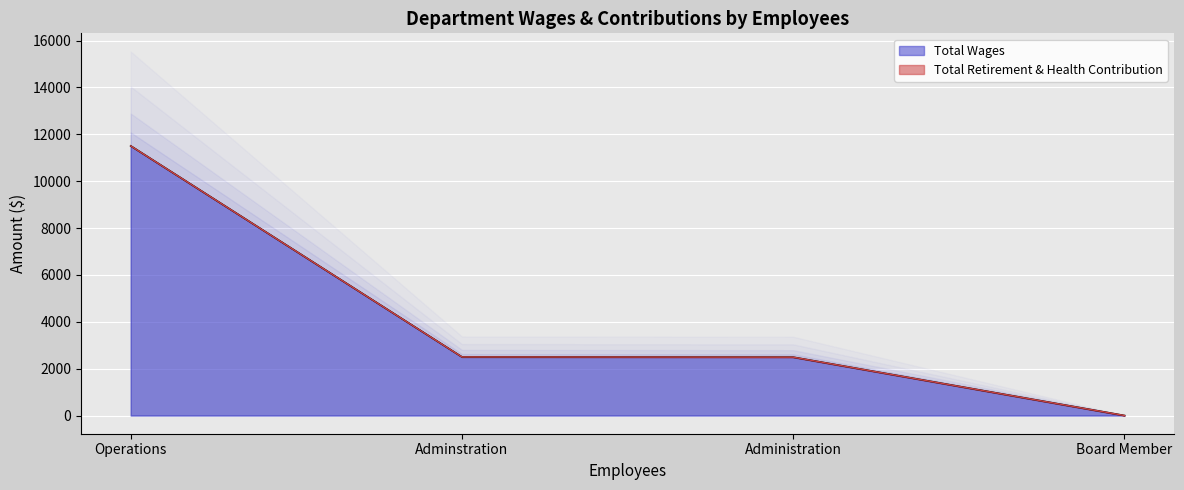

What is the average value?

4124